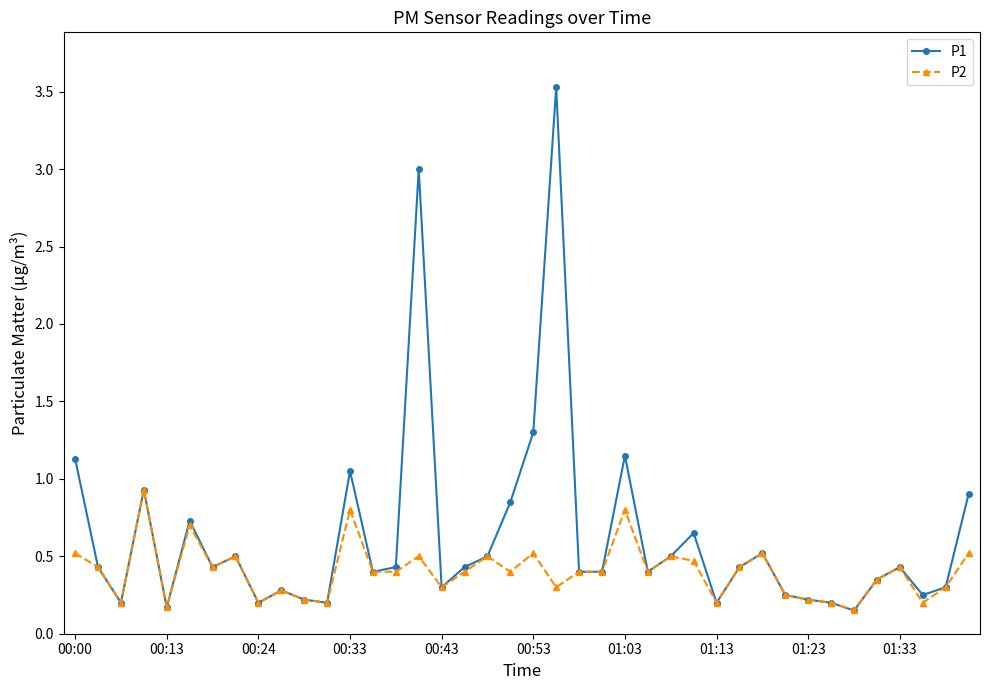

Rank the series by their average value, from highest to lowest.

P1, P2